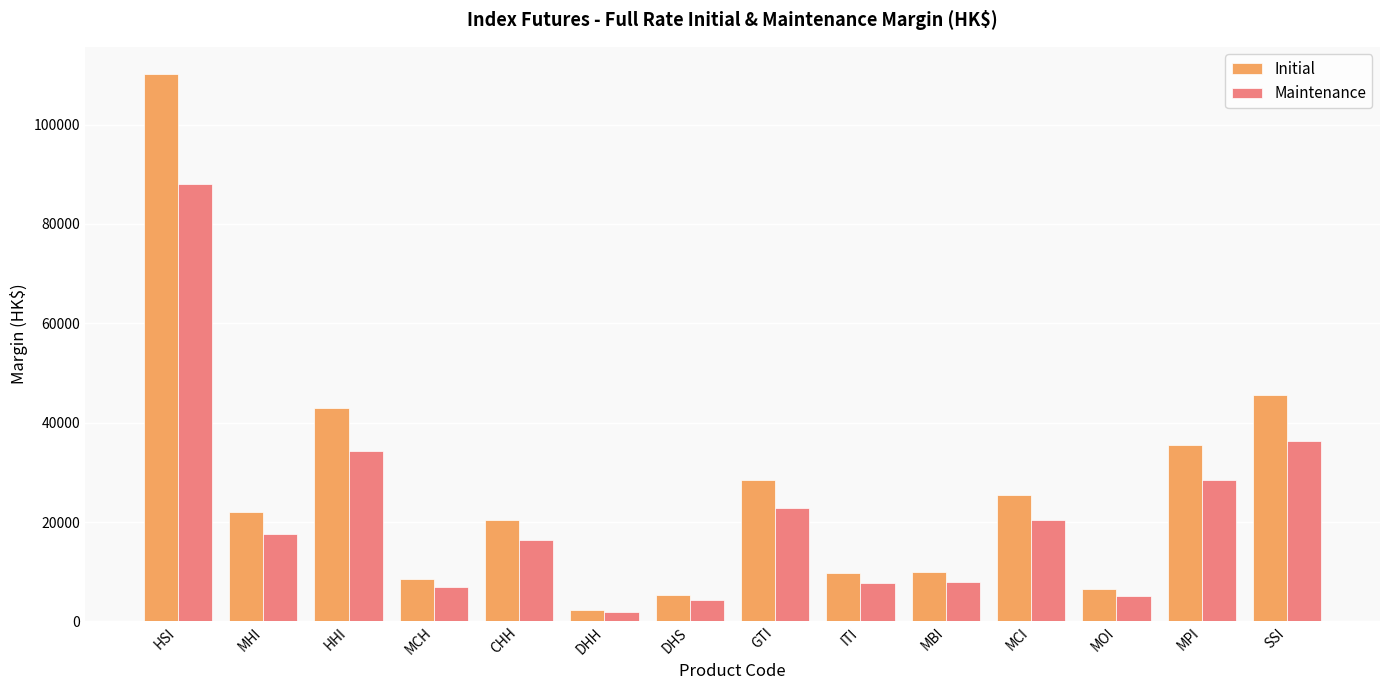

At which label is Initial closest to 56219?

SSI